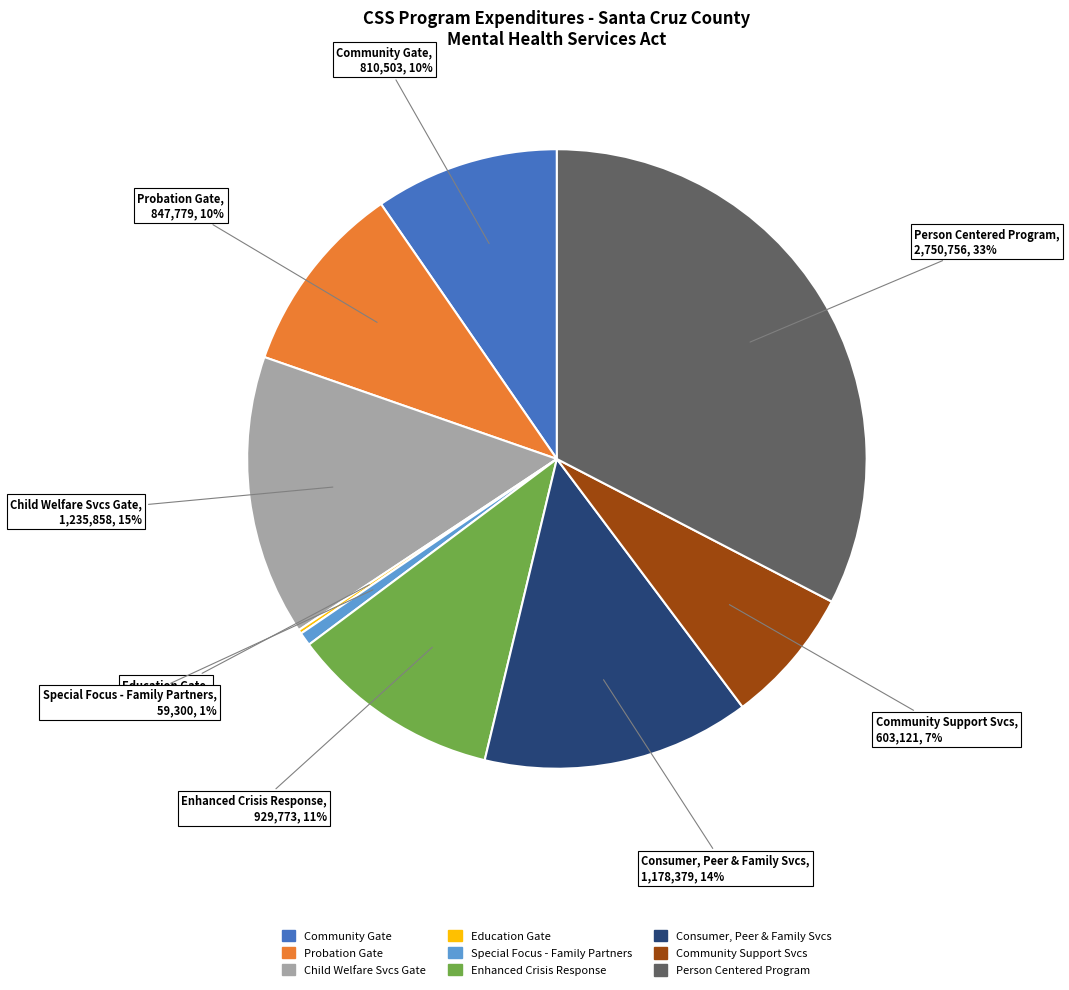

To the nearest percent, what is the average slice percentage?

11%